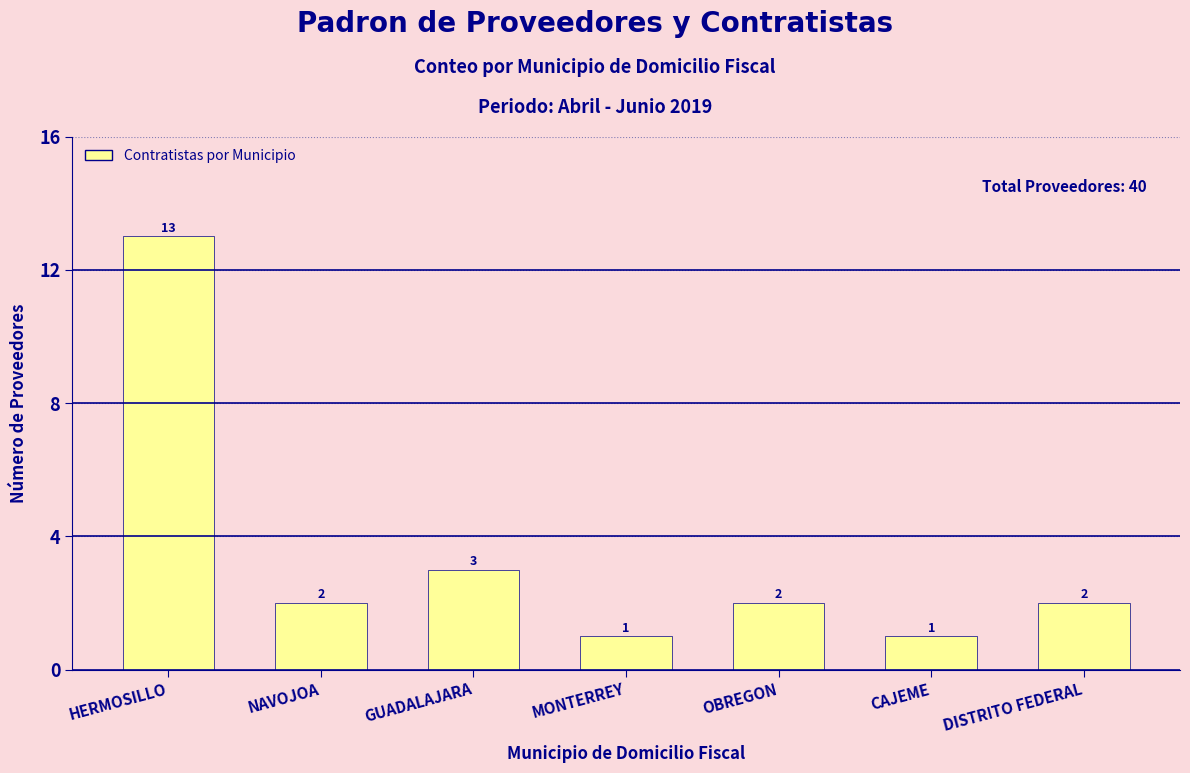

What is the maximum value shown in the chart?

13